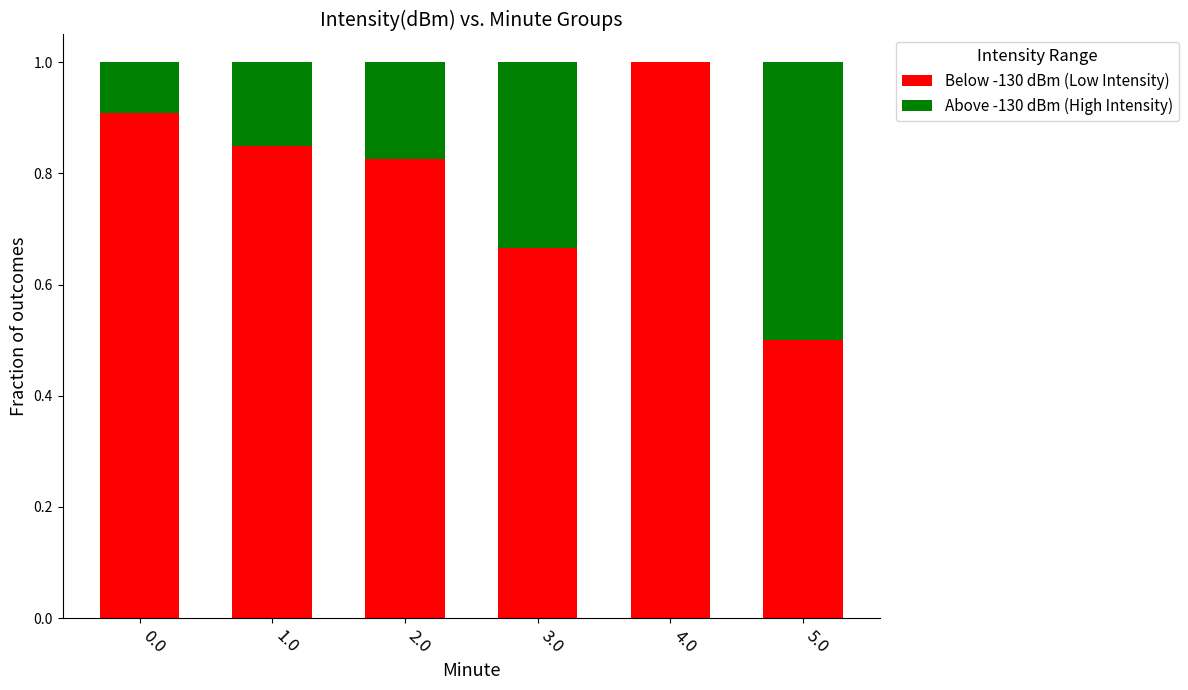

What is the total value across all series at 3.0?

1.0